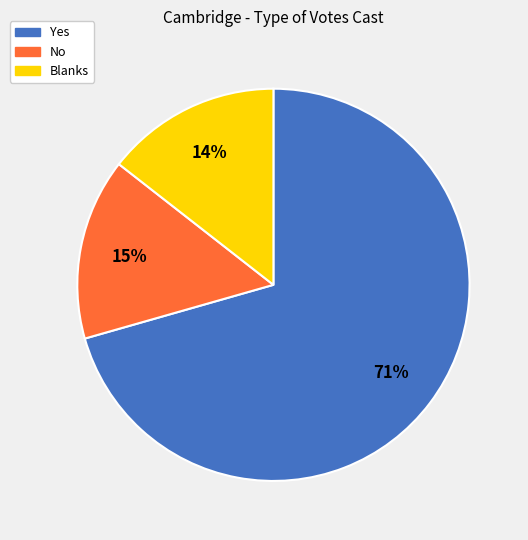

To the nearest percent, what is the combined percentage of Yes and Blanks?

85%